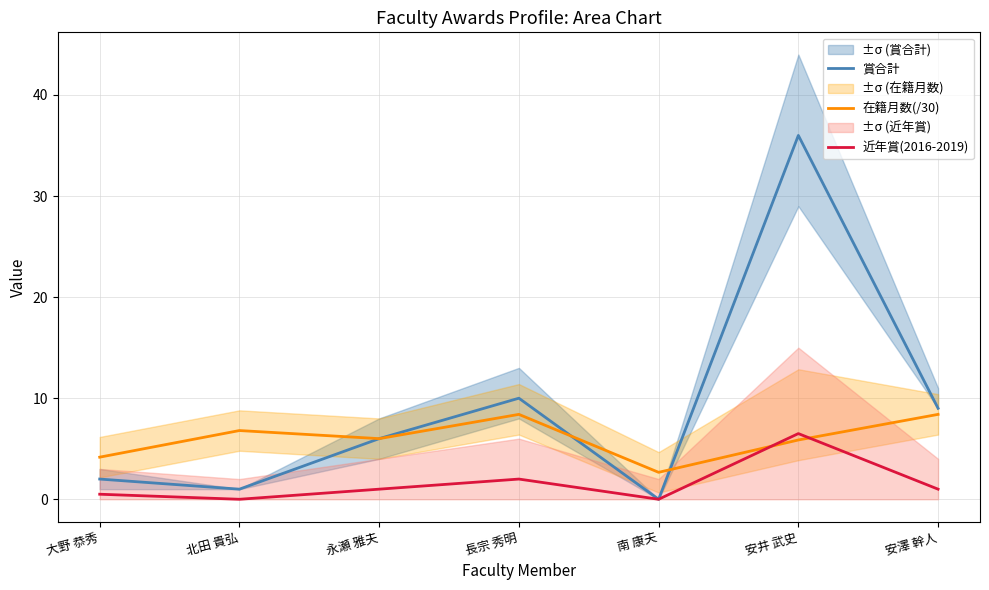

Between 大野 恭秀 and 永瀬 雅夫, which series saw the biggest shift?

賞合計